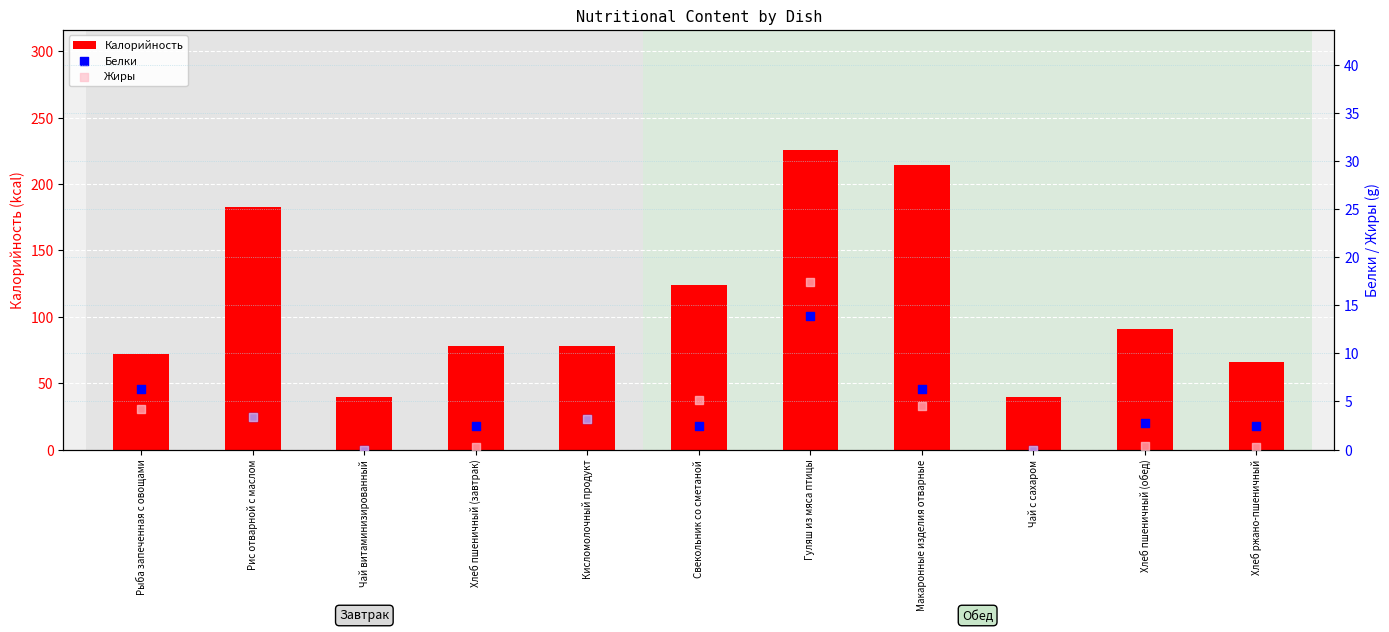

At how many categories does at least one series exceed 219?

1